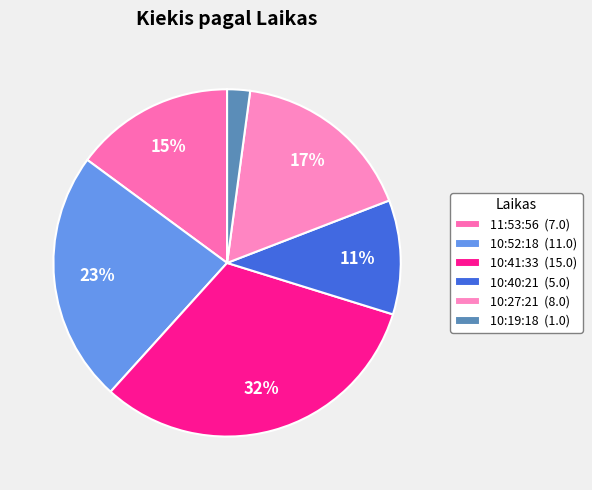

What percentage do 10:41:33 and 10:40:21 together represent?

42.6%